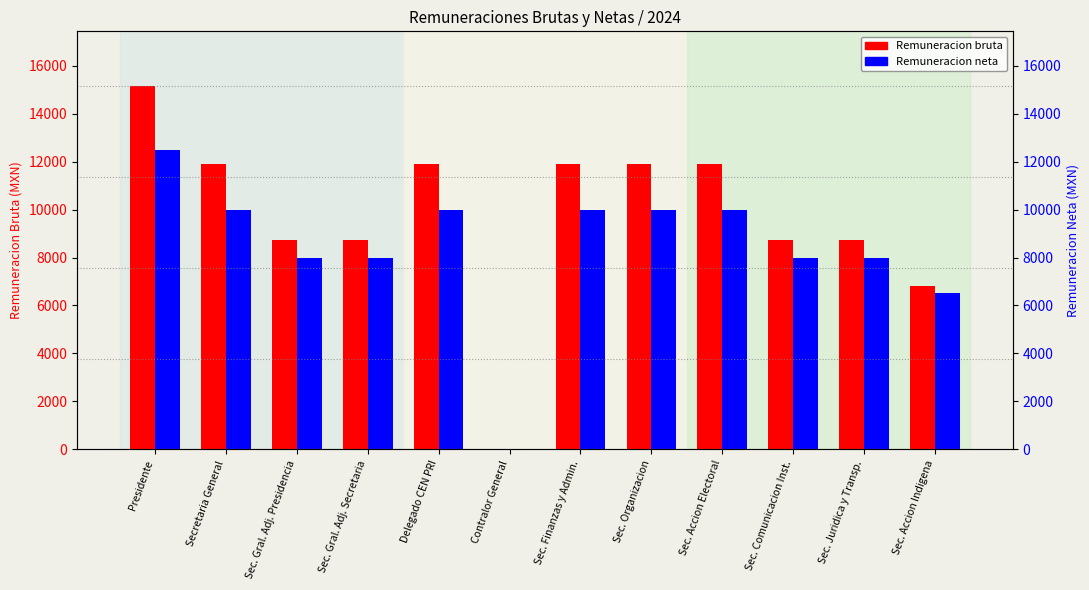

What is the difference between the second highest and minimum values in the Remuneracion neta series?

10000.0